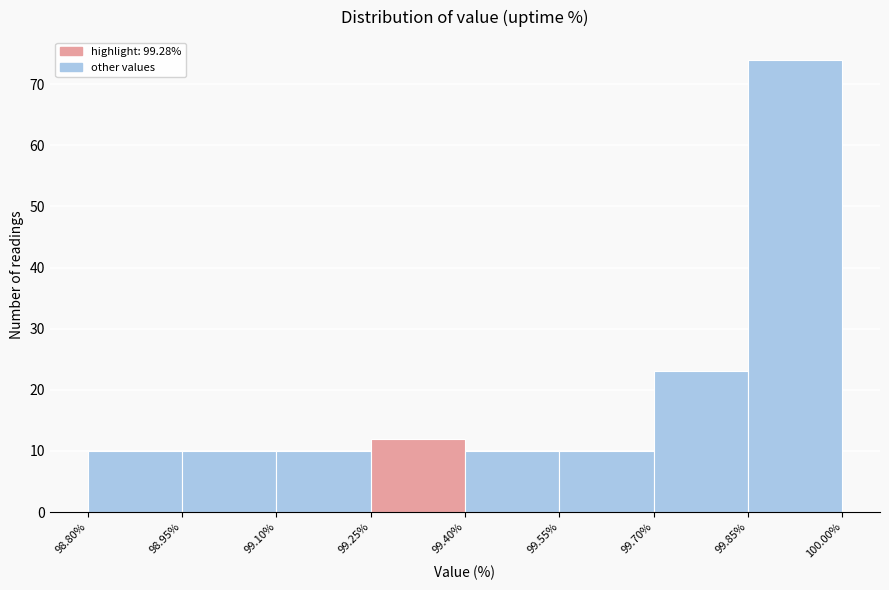

Which range on the x-axis has the tallest bar?

99.85% to 100.00%